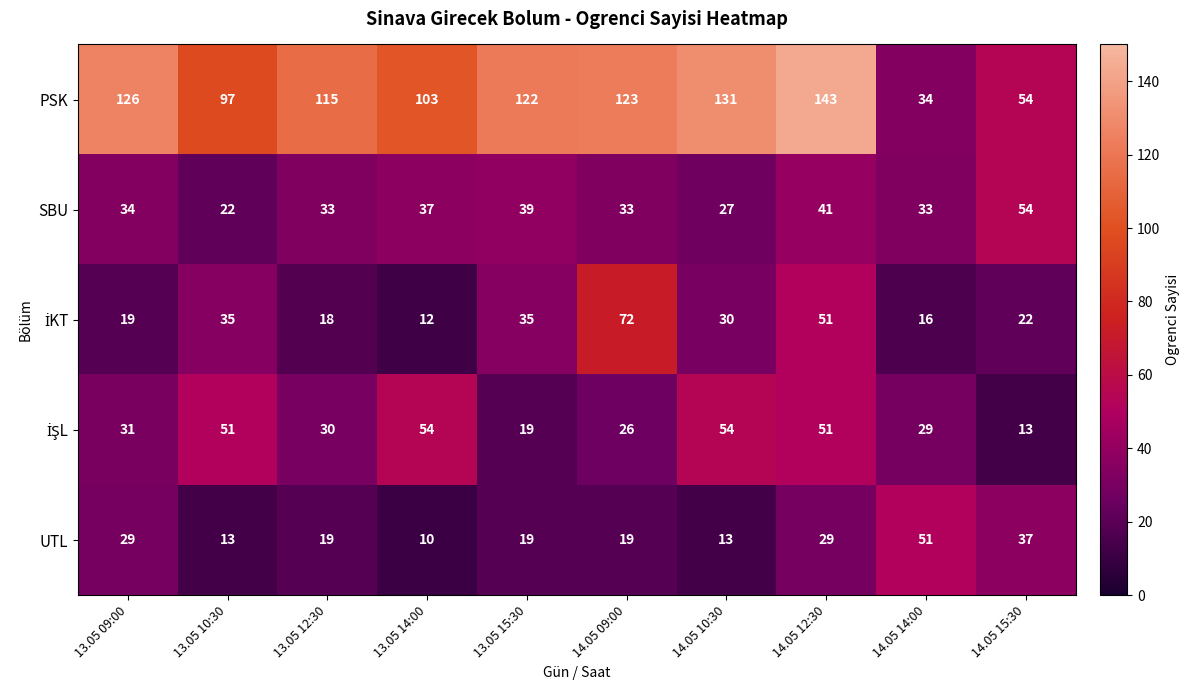

What is the smallest value displayed?

10